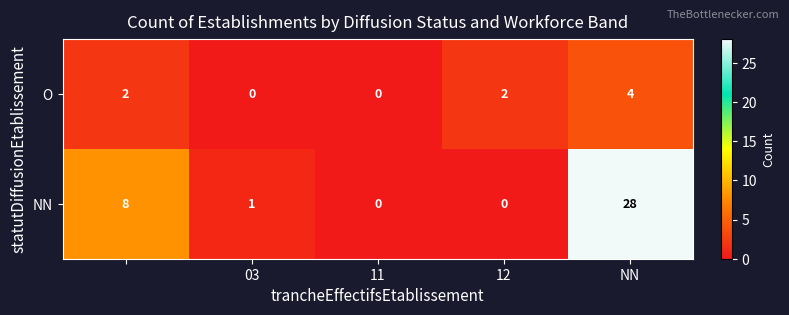

Reading right to left, transcribe all the data shown in this chart.

O: 4	2	0	0	2
NN: 28	0	0	1	8